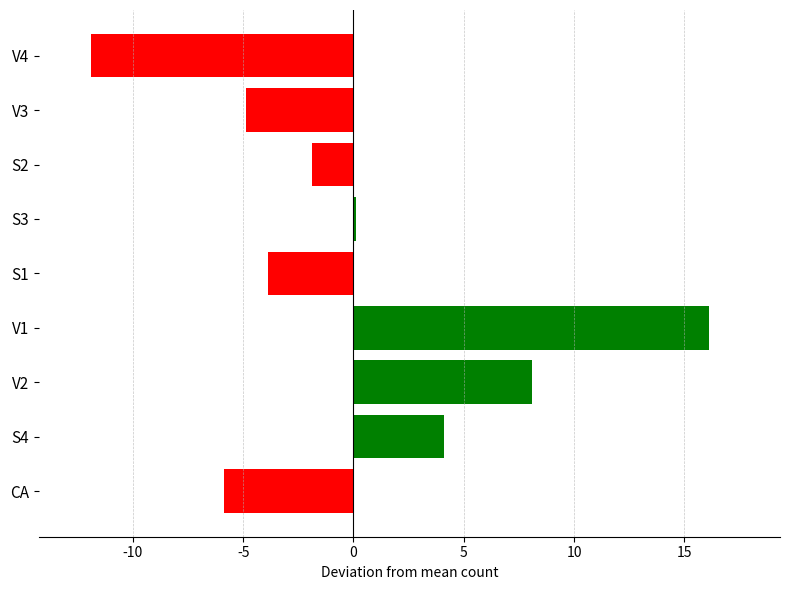

What value does the data have at S1?

-3.9